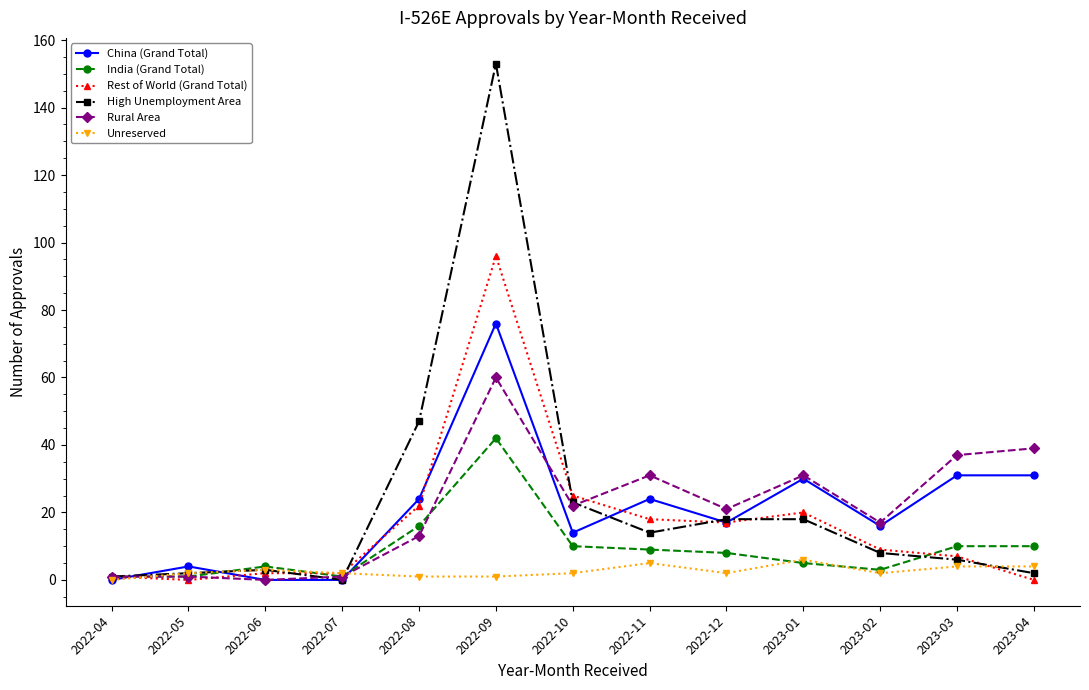

Reading left to right, extract all data points from this chart.

China (Grand Total): 0	4	0	0	24	76	14	24	17	30	16	31	31
India (Grand Total): 1	1	4	1	16	42	10	9	8	5	3	10	10
Rest of World (Grand Total): 1	0	2	2	22	96	25	18	17	20	9	7	0
High Unemployment Area: 1	2	3	0	47	153	23	14	18	18	8	6	2
Rural Area: 1	1	0	1	13	60	22	31	21	31	17	37	39
Unreserved: 0	2	3	2	1	1	2	5	2	6	2	4	4